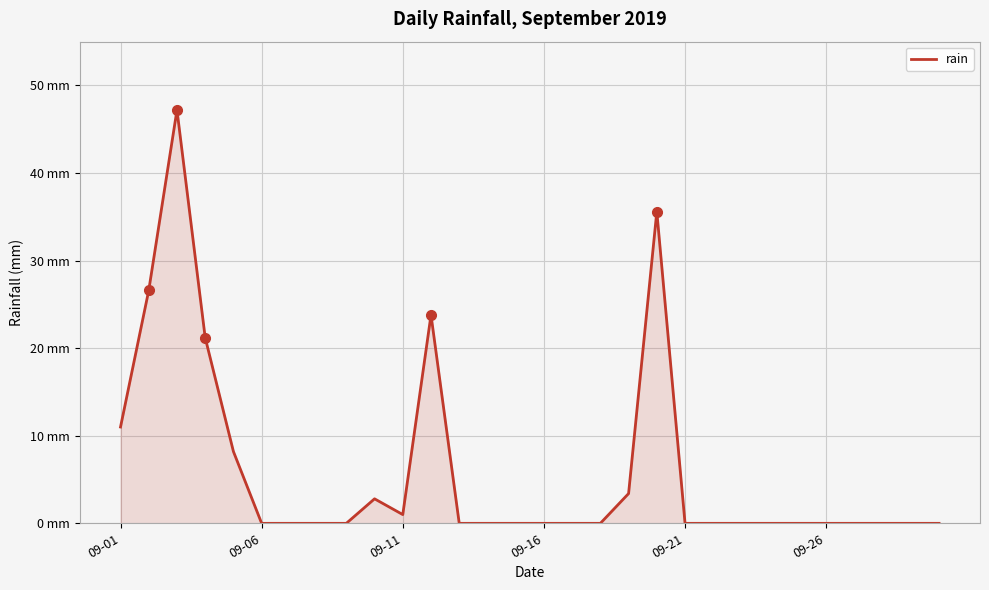

What is the value of the 1st point from the left?

11.0